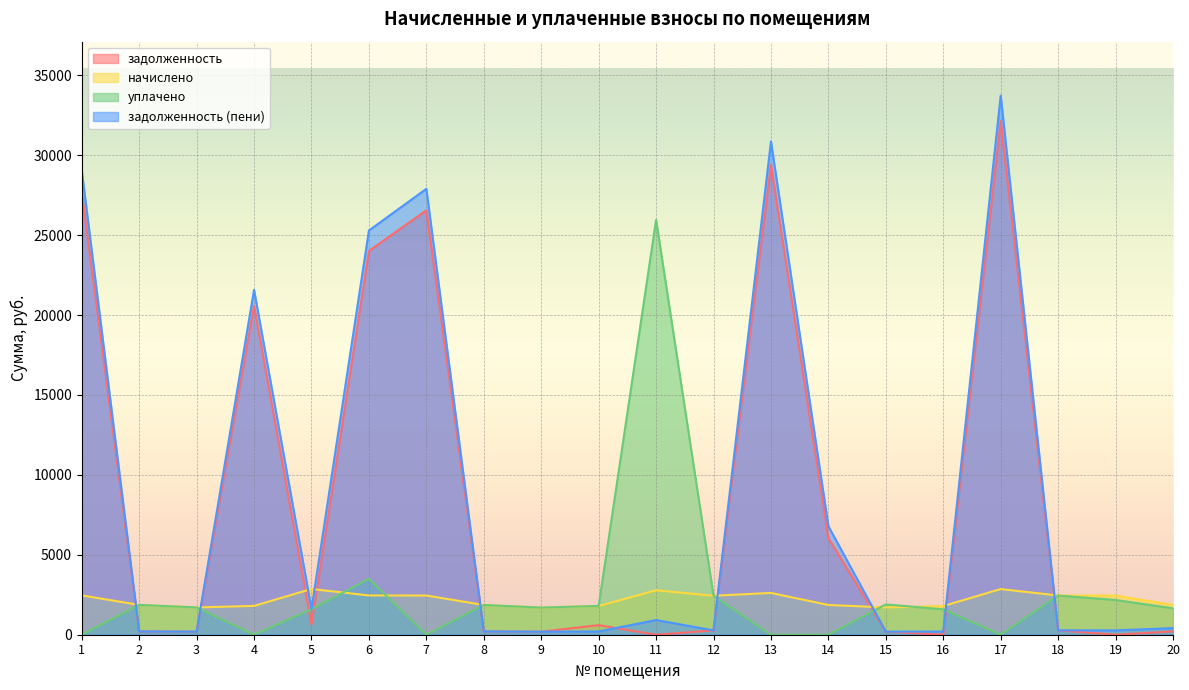

Which series ends up on top after the final intersection of задолженность (пени) and задолженность?

задолженность (пени)